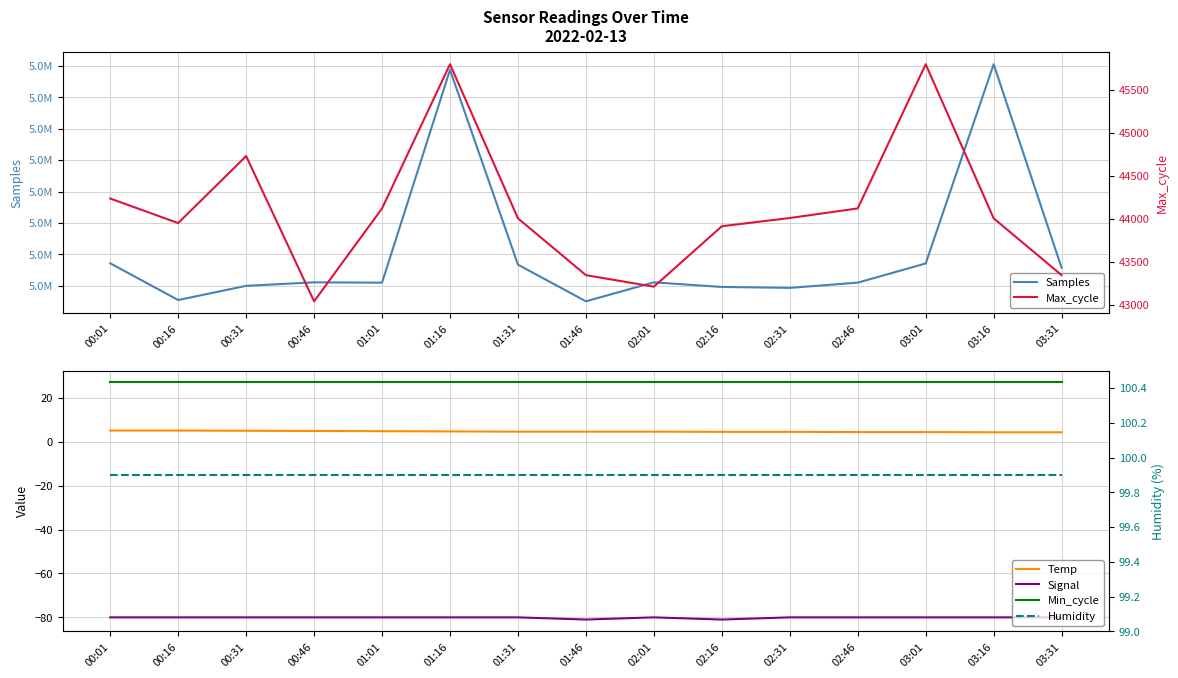

True or false: Signal has more than 1 interior local peaks.

False